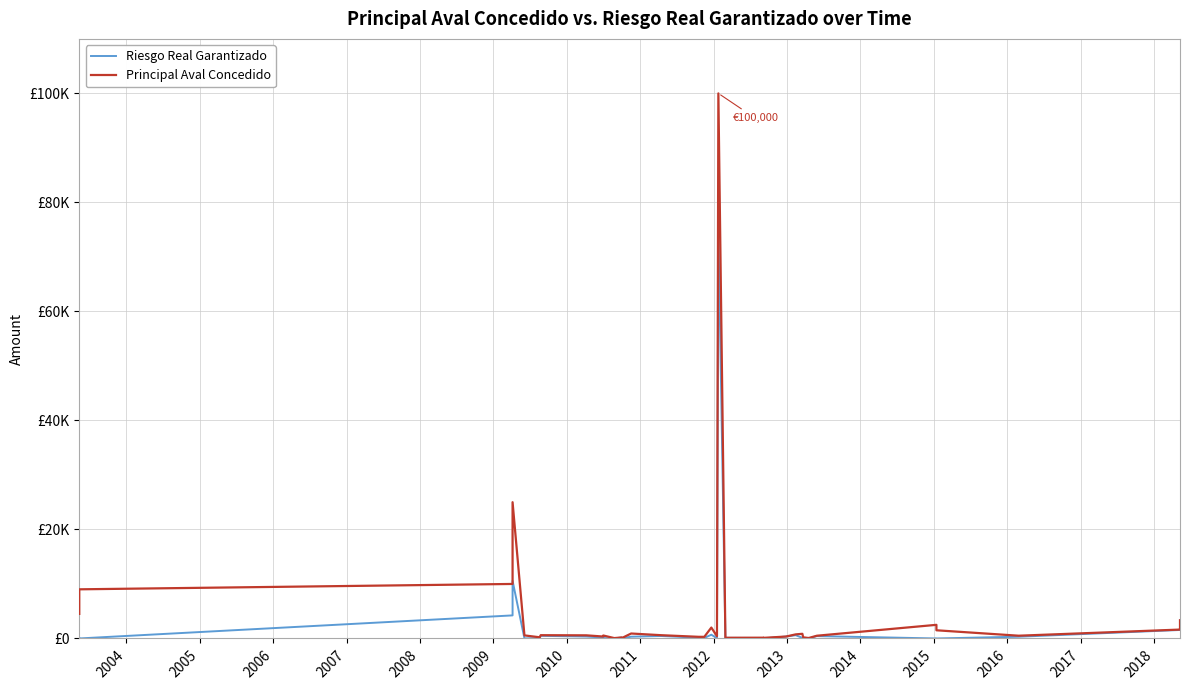

How many lines are shown in the chart?

2